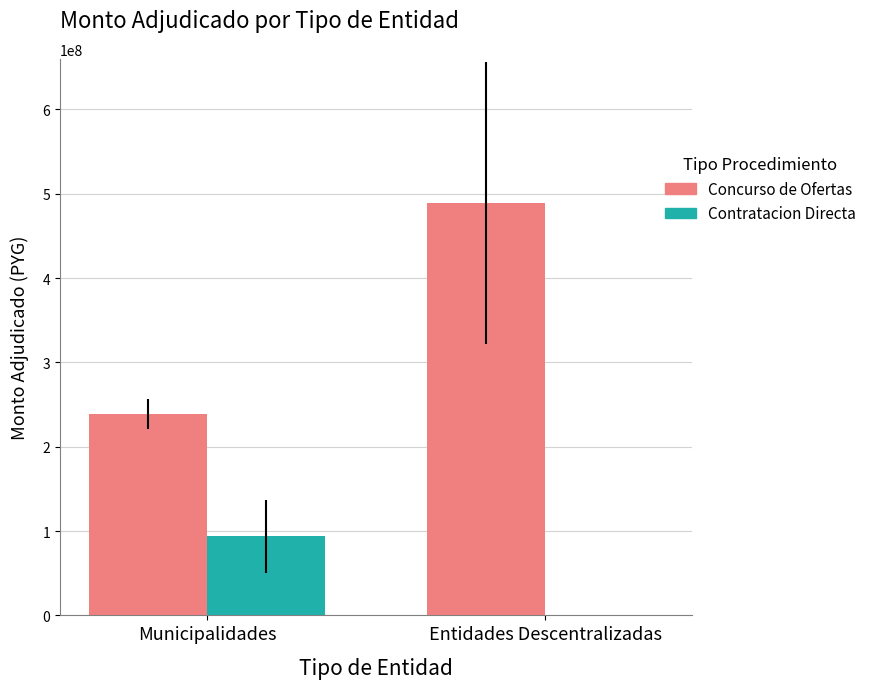

Between Municipalidades and Entidades Descentralizadas, which series saw the biggest shift?

Concurso de Ofertas